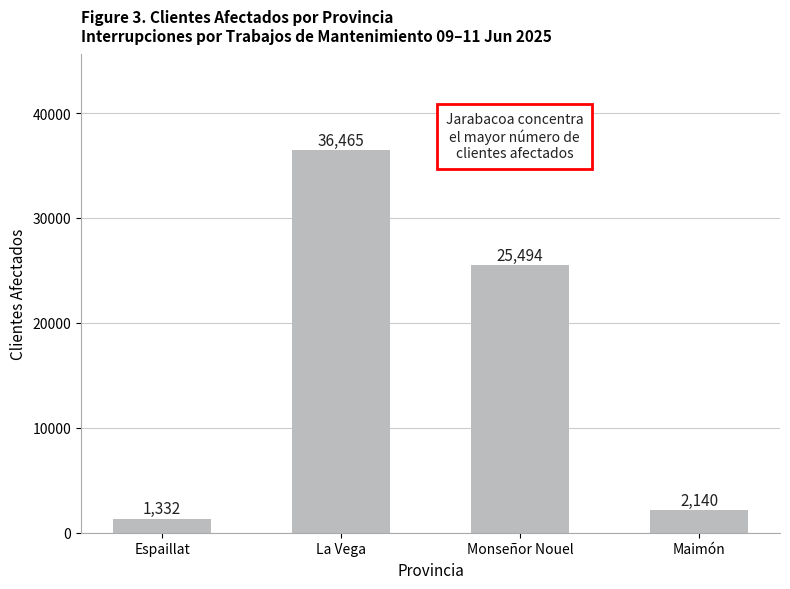

What is the sum of the values at Espaillat and La Vega?

37797